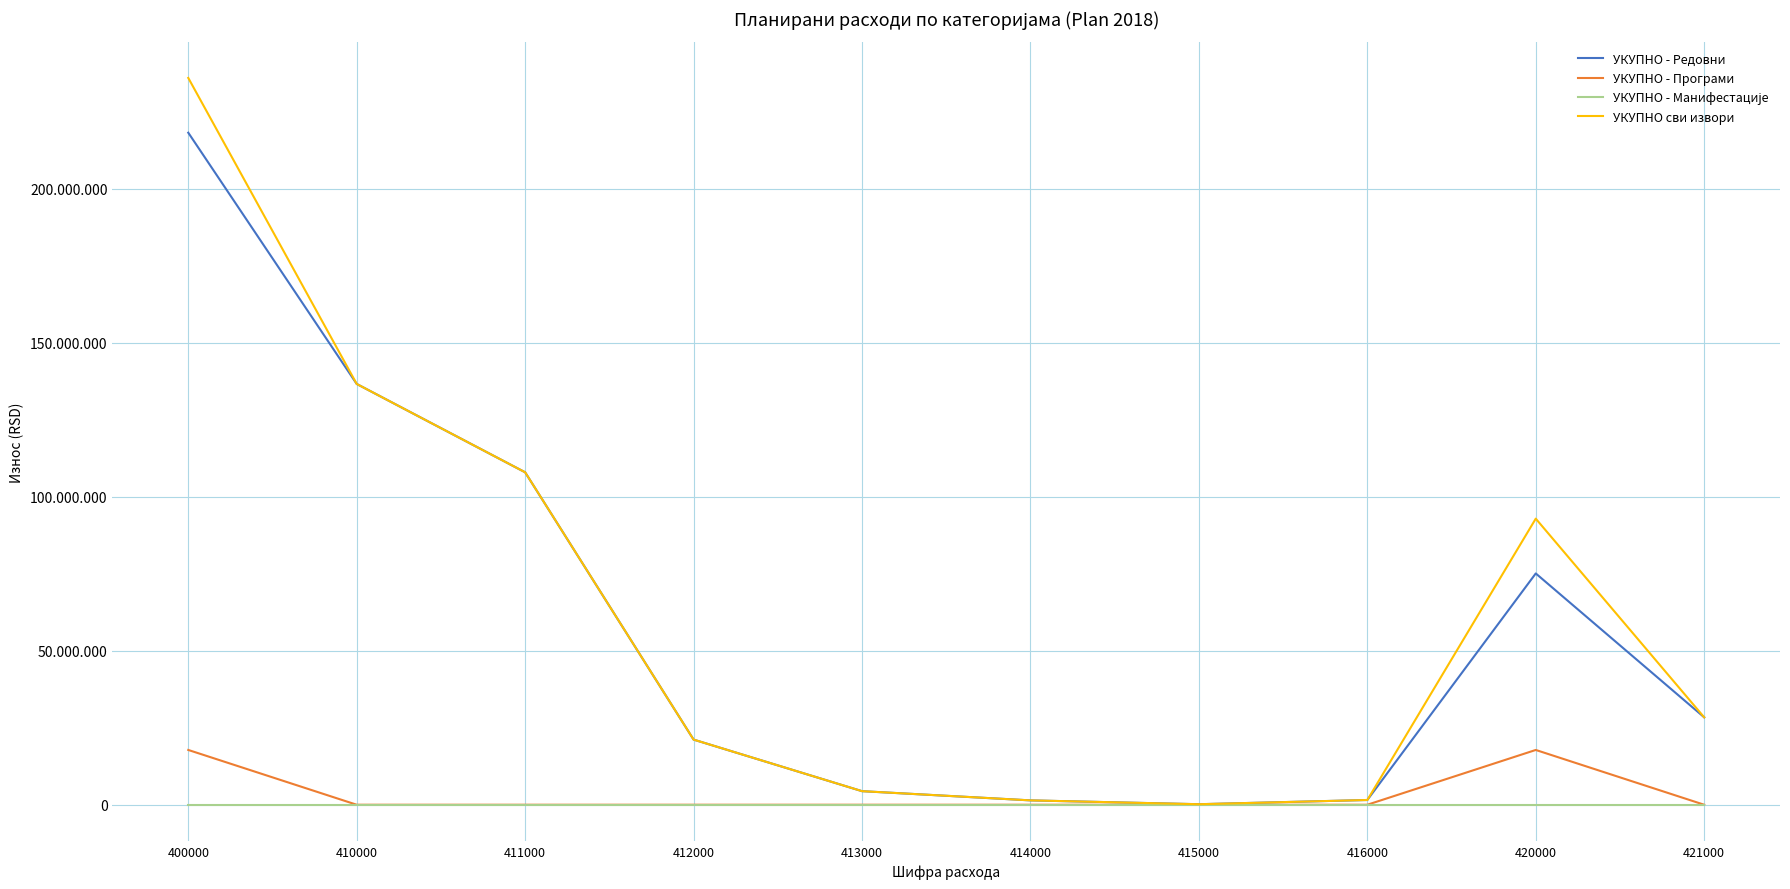

True or false: УКУПНО сви извори has more than 1 points higher than both neighbors.

False